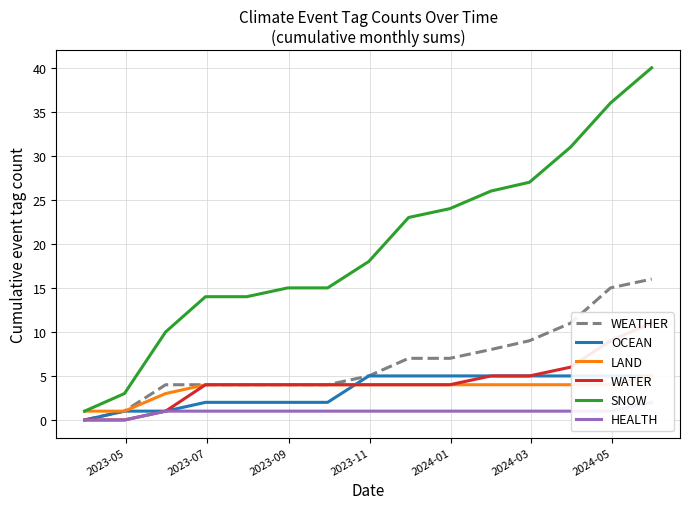

True or false: SNOW and WEATHER intersect in this chart.

False